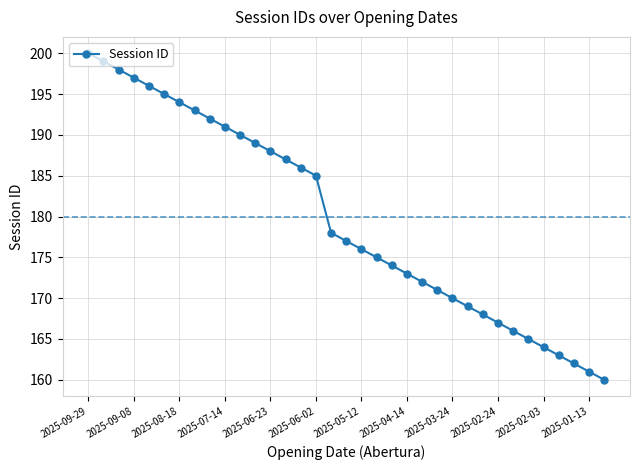

What is the value of the 32nd point from the left?

163